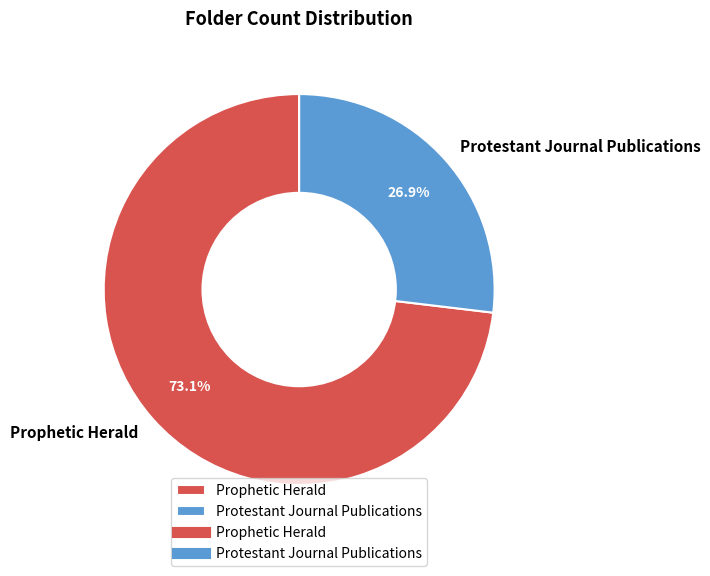

Is it true that Prophetic Herald is 73% of the pie?

True